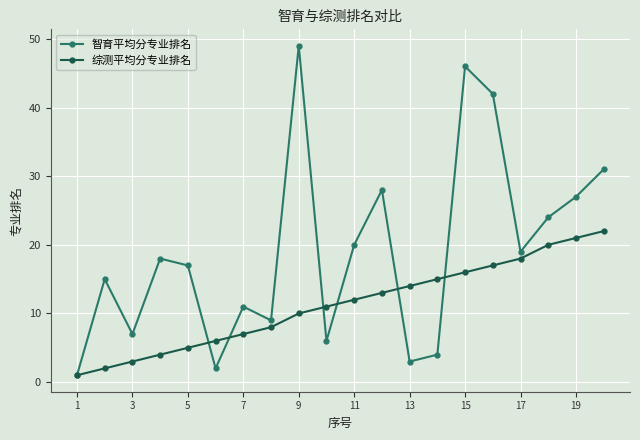

What are all the series names shown in the legend?

智育平均分专业排名, 综测平均分专业排名